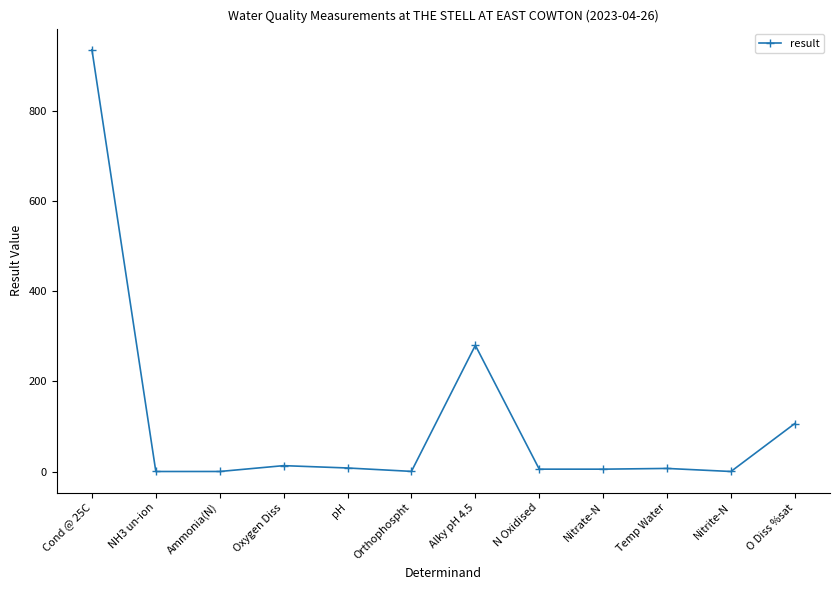

At which category does the chart reach its peak across all series?

Cond @ 25C